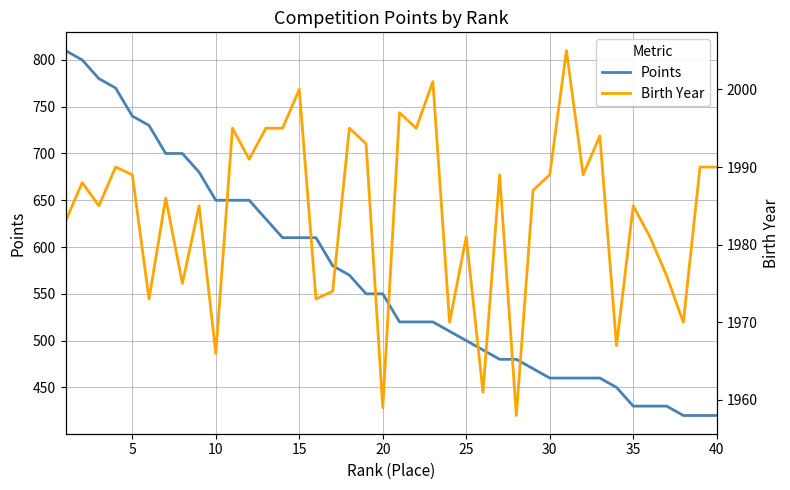

The value of Points at 25 is 292. True or false?

False